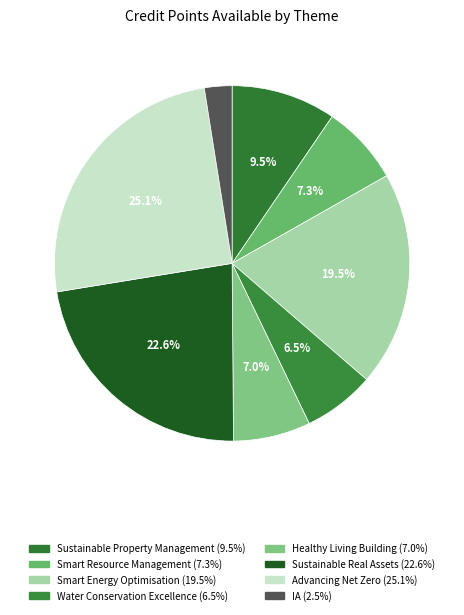

True or false: Sustainable Property Management accounts for 10% of the total.

True